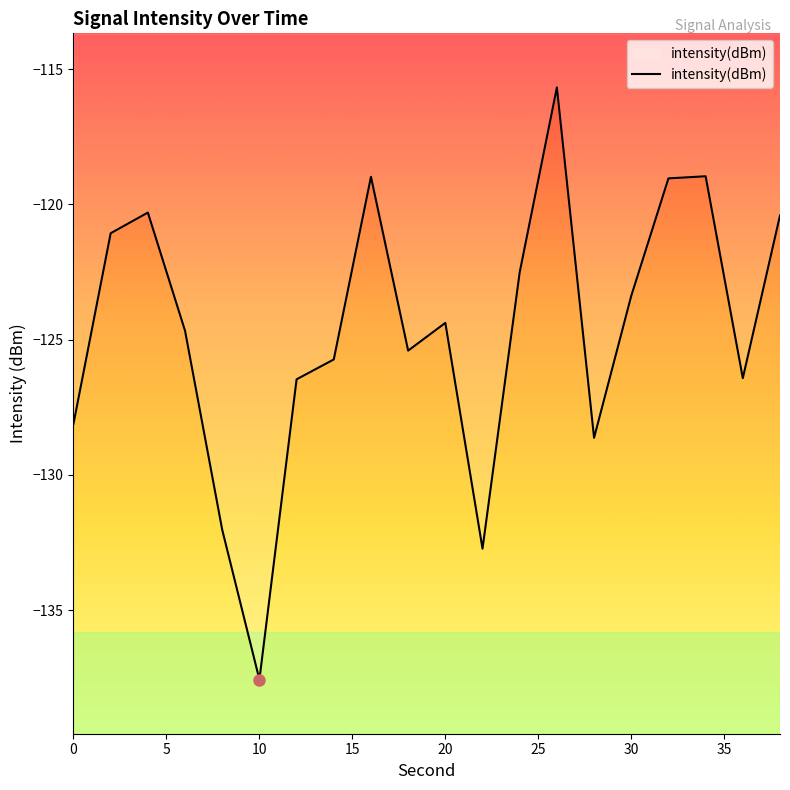

What is the maximum value shown in the chart?

-115.7